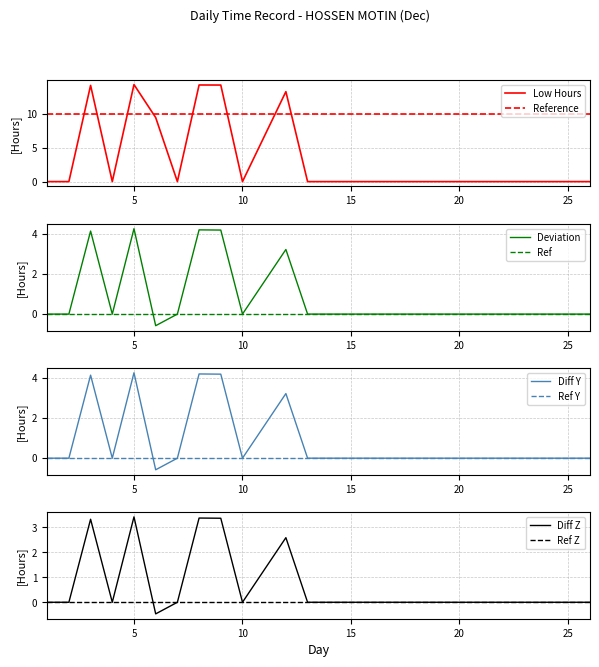

What is the difference between the maximum and second lowest values?

14.3